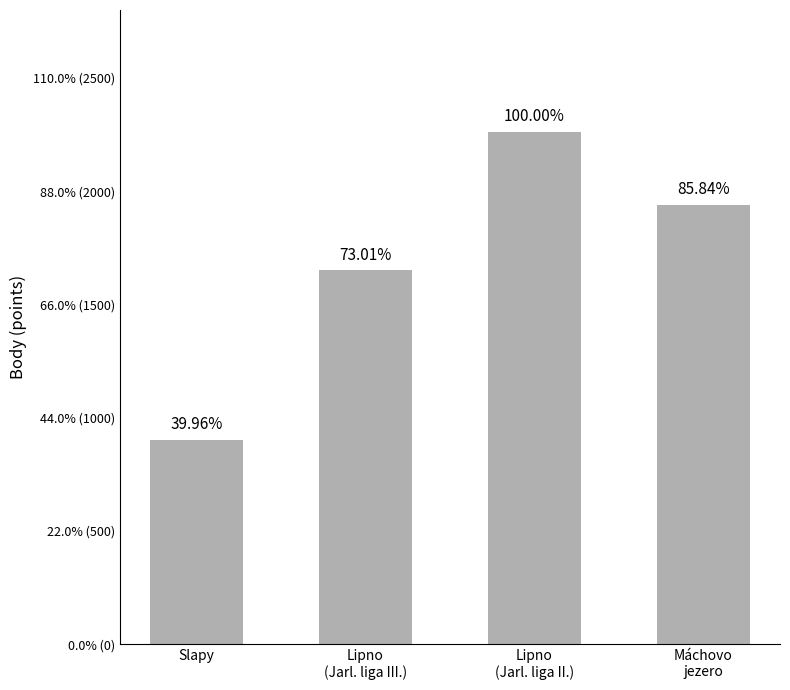

Reading right to left, extract all data points from this chart.

1940	2260	1650	903